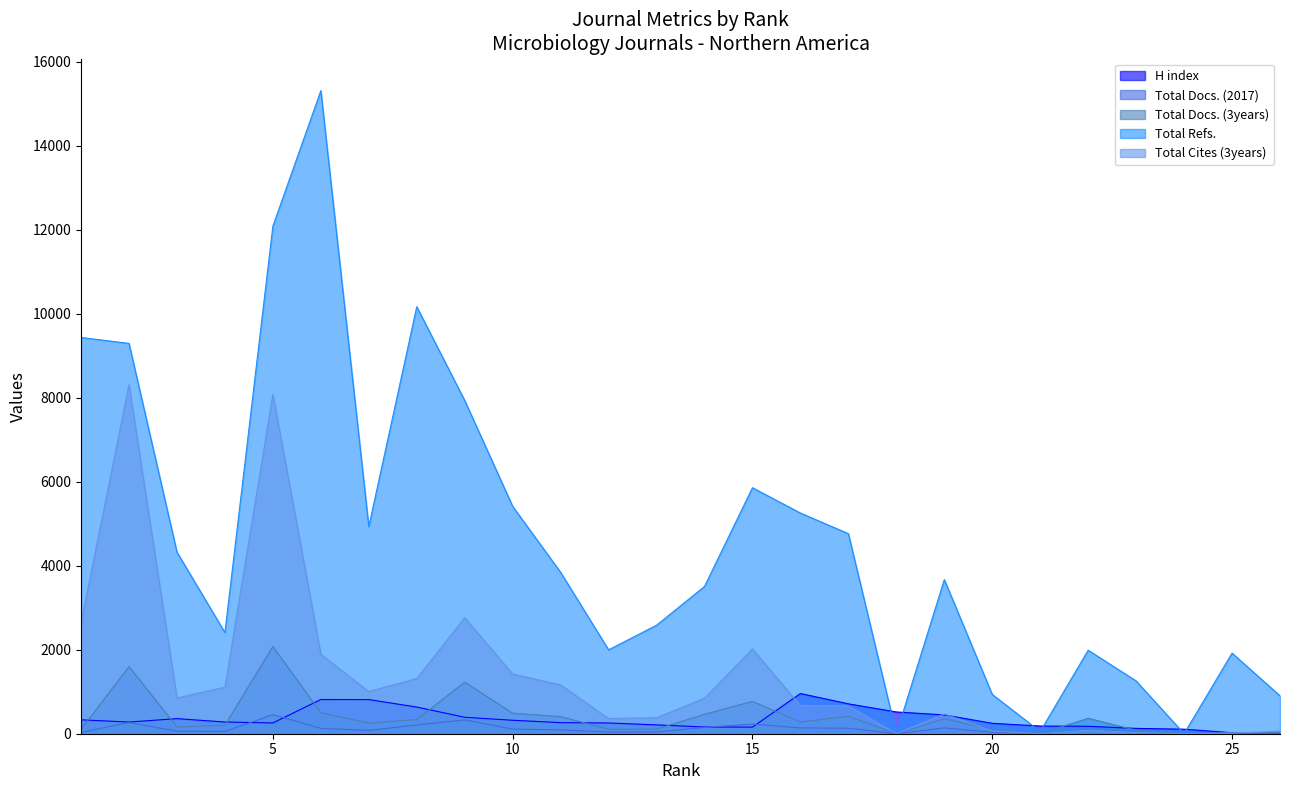

What is the sum of the Total Docs. (3years) values at 18 and 24?

3